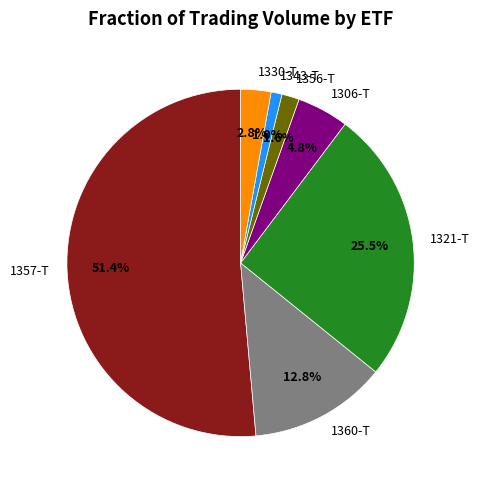

To the nearest percent, what is the combined percentage of 1356-T and 1306-T?

6%